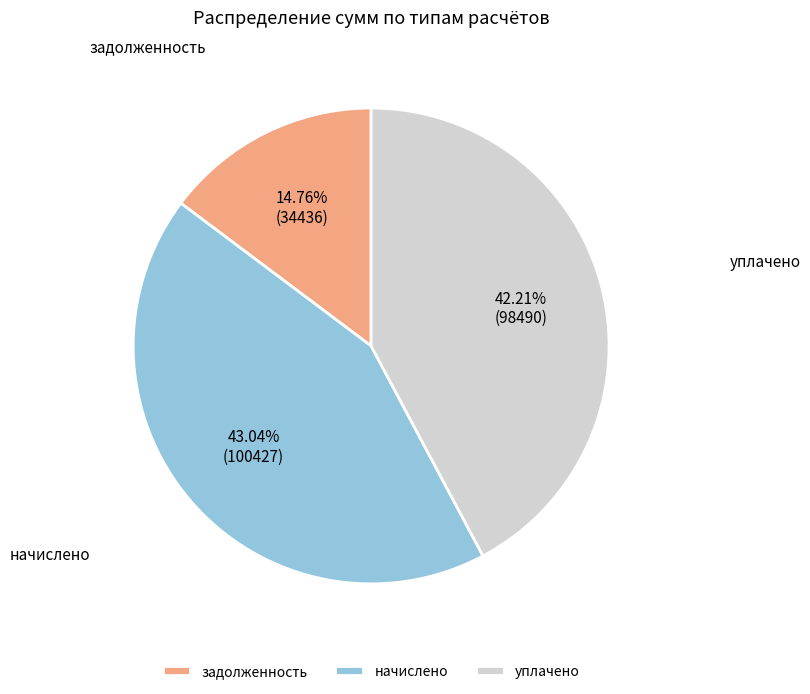

Which slice is the smallest?

задолженность